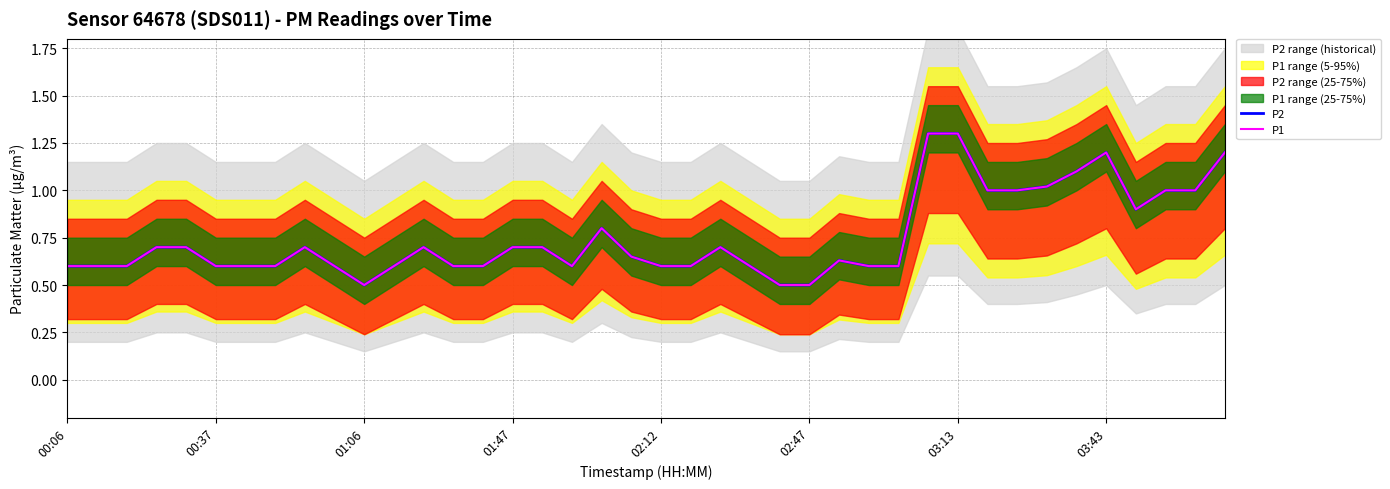

What is the difference between the P2 values at 33 and 26?

0.4